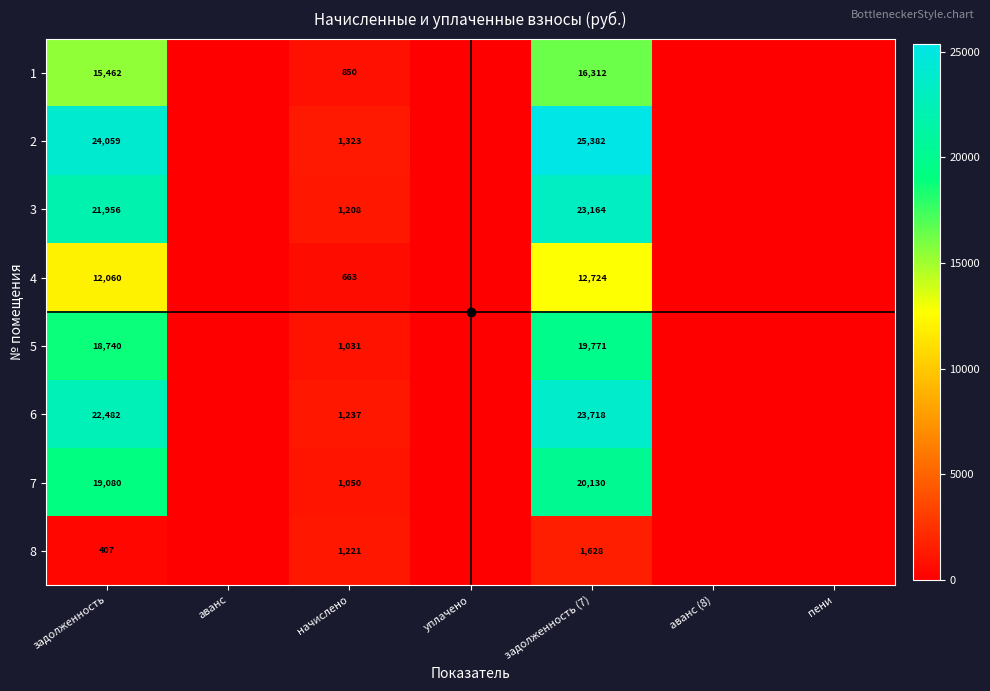

List the labels in order of 5 value, largest first.

задолженность (7), задолженность, начислено, аванс, уплачено, аванс (8), пени